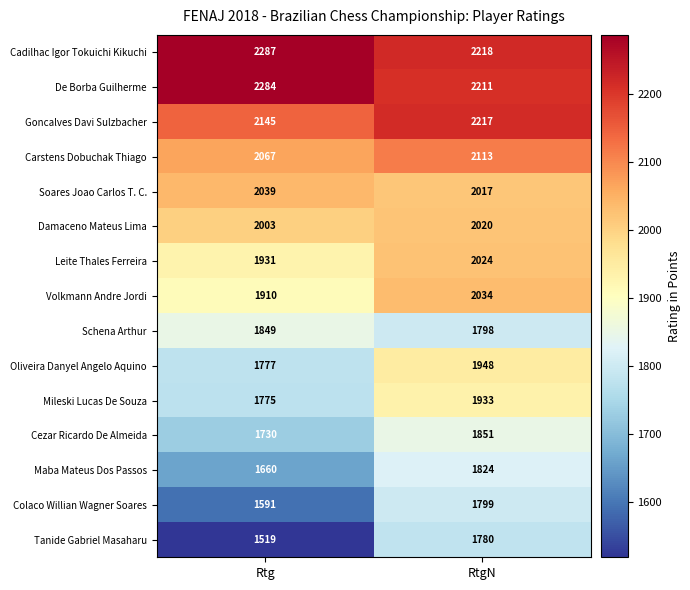

The value of Tanide Gabriel Masaharu at RtgN is 2885. True or false?

False